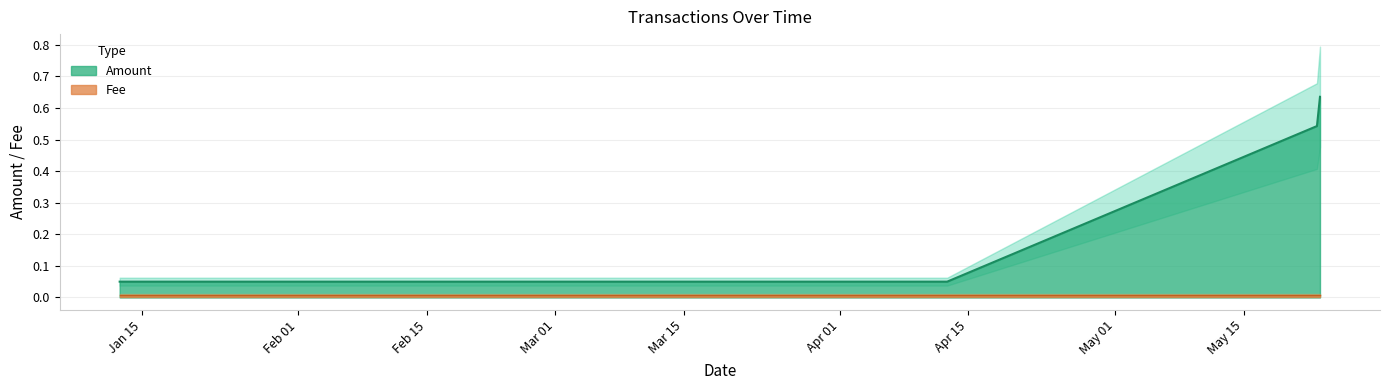

Which label corresponds to the smallest value in the chart?

2019-05-23 07:24:37